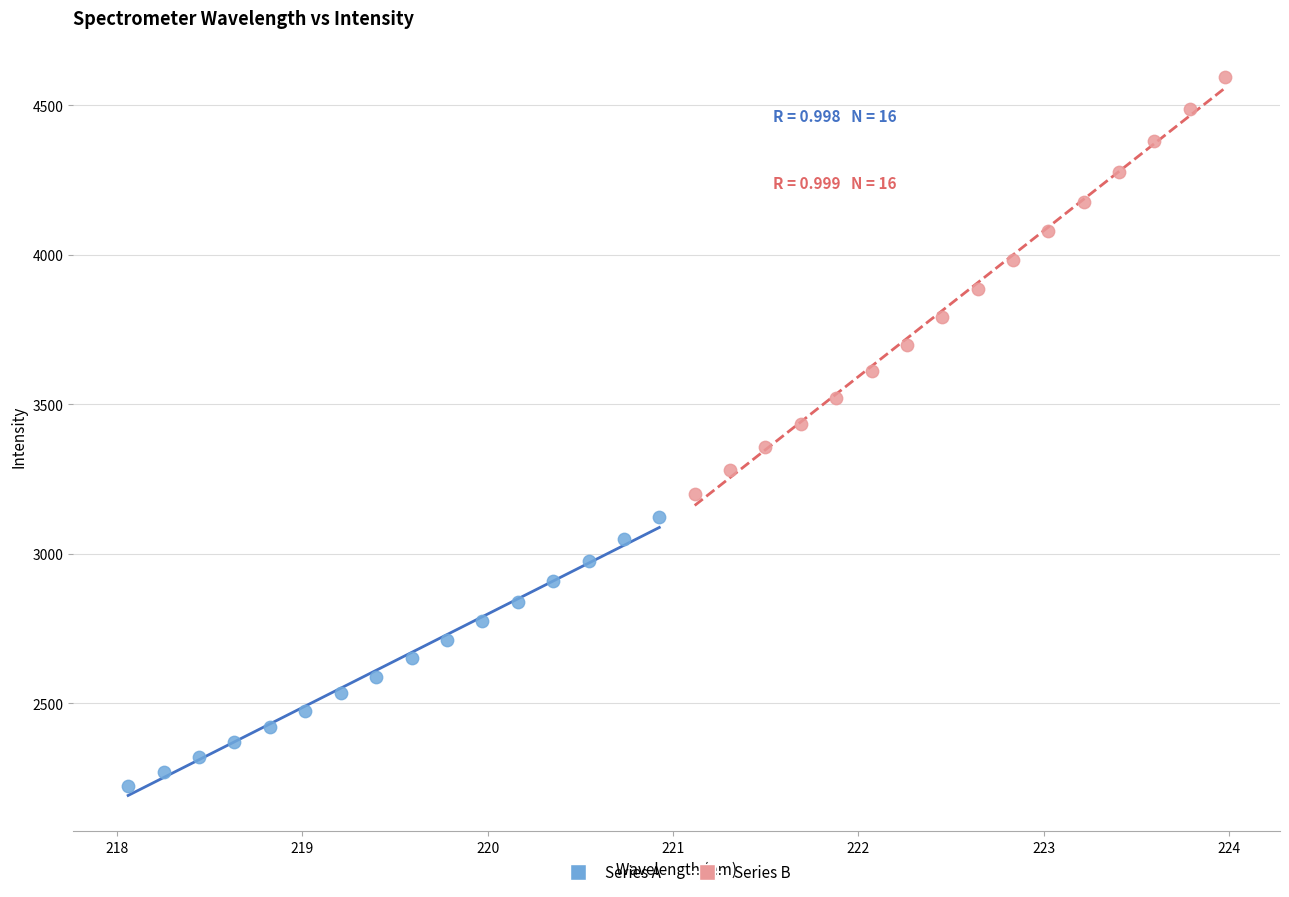

Which series contains the lowest Y value?

Series A